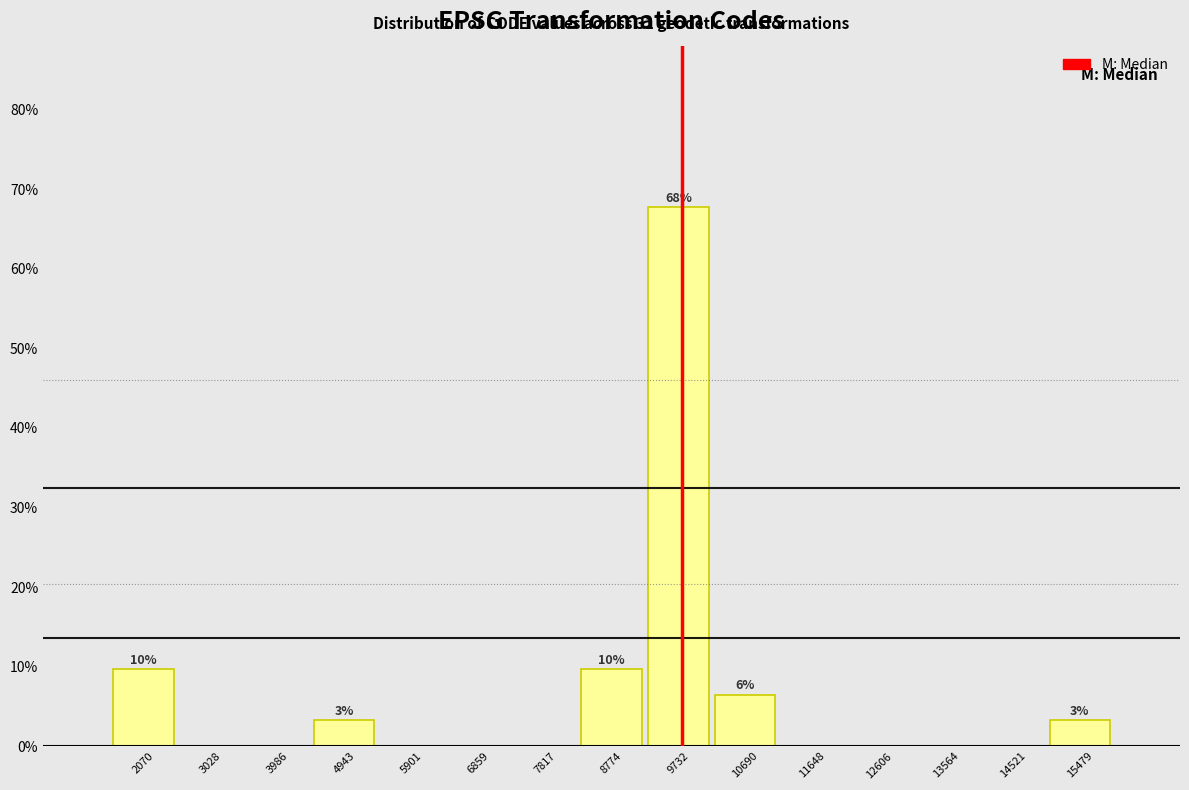

Which range on the x-axis has the tallest bar?

9300 to 10200